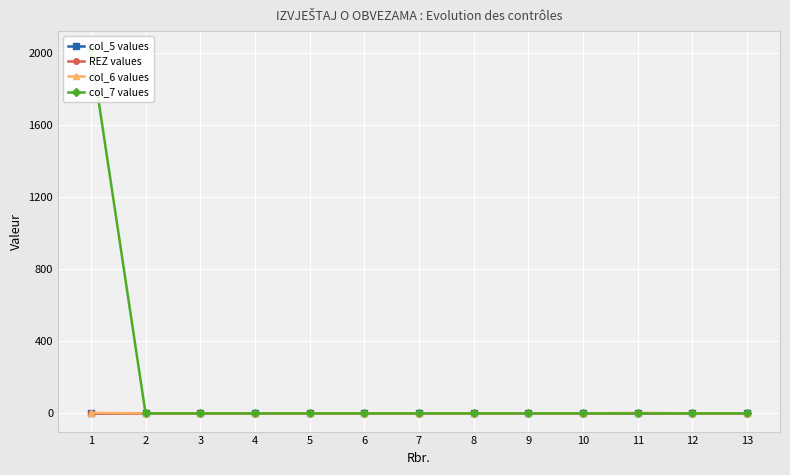

True or false: col_6 values and col_5 values cross at least once.

False